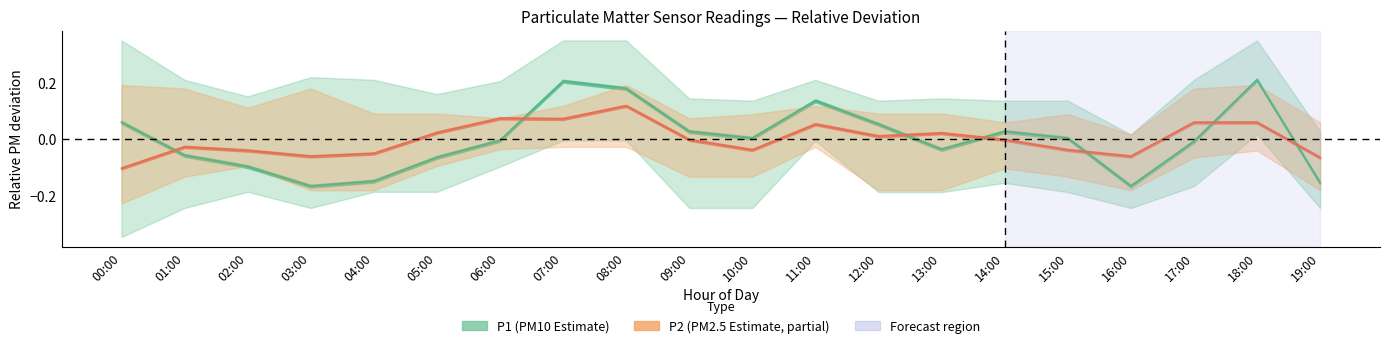

The P2 series shows 0.1 at 11:00. True or false?

True